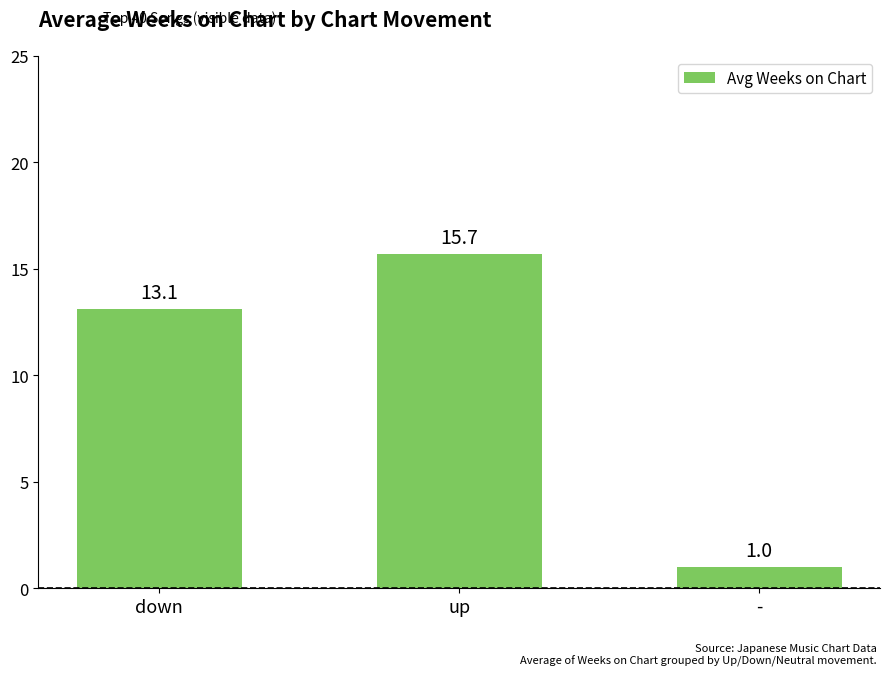

The value at up is 15.7. True or false?

True